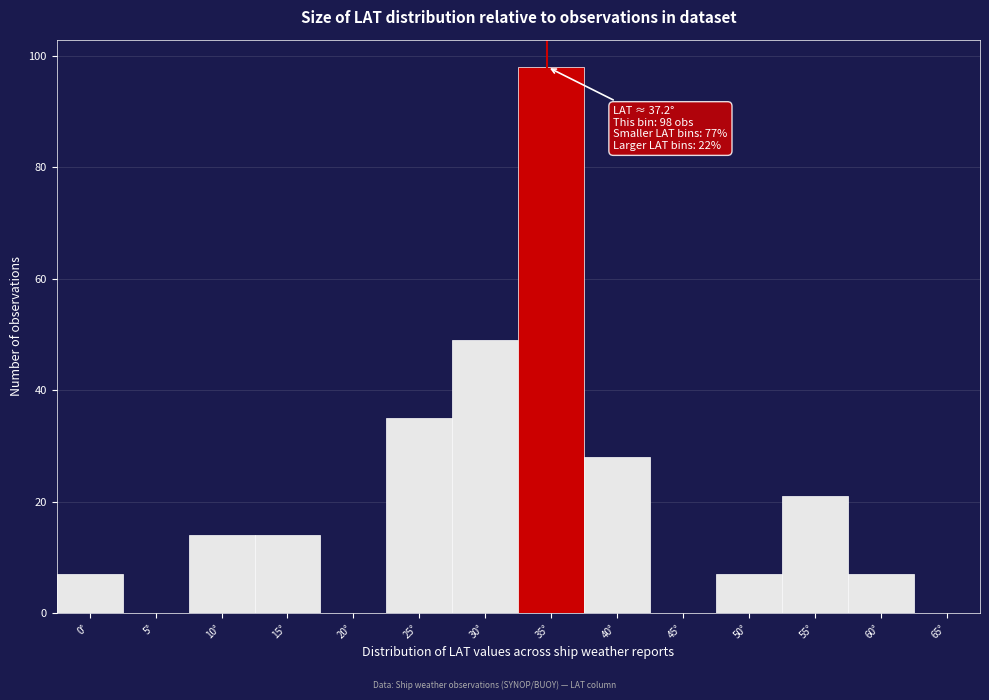

Reading left to right, transcribe all the data shown in this chart.

0°=7	5°=0	10°=14	15°=14	20°=0	25°=35	30°=49	35°=98	40°=28	45°=0	50°=7	55°=21	60°=7	65°=0